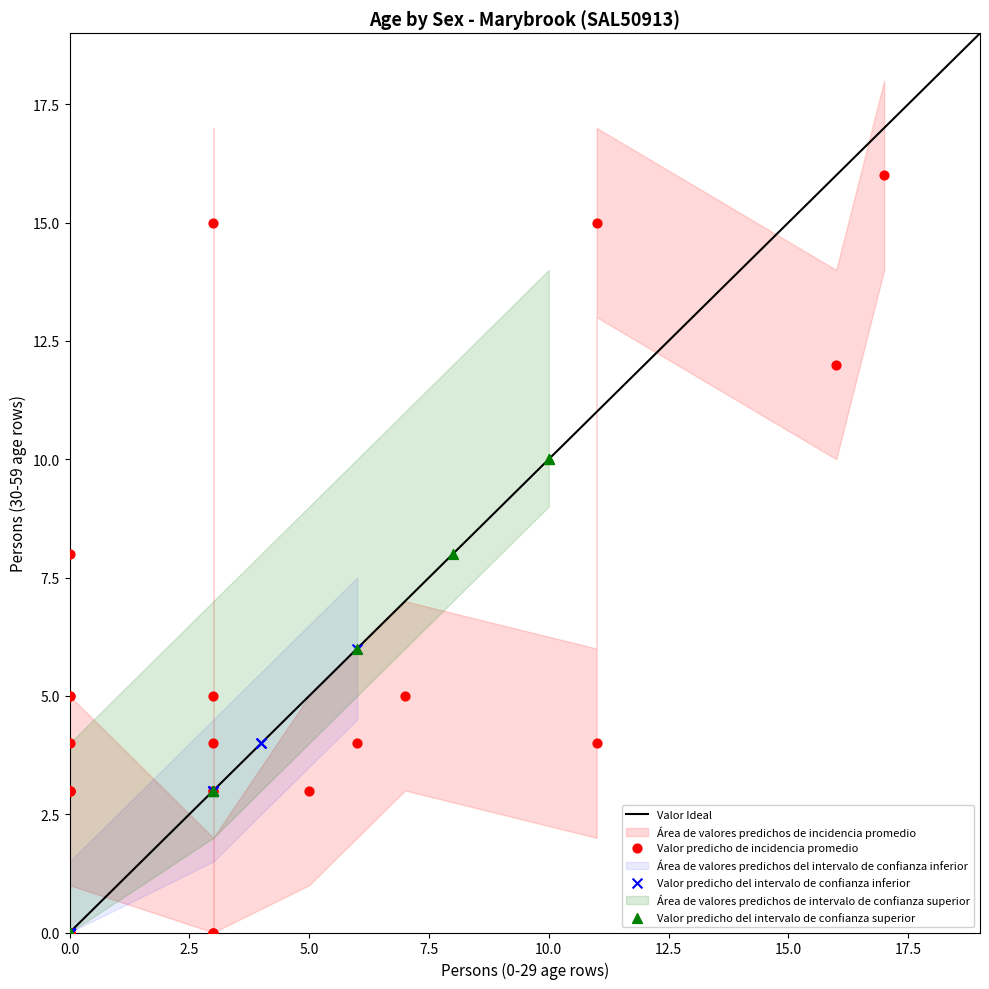

Which series reaches the maximum Y coordinate?

Valor predicho de incidencia promedio